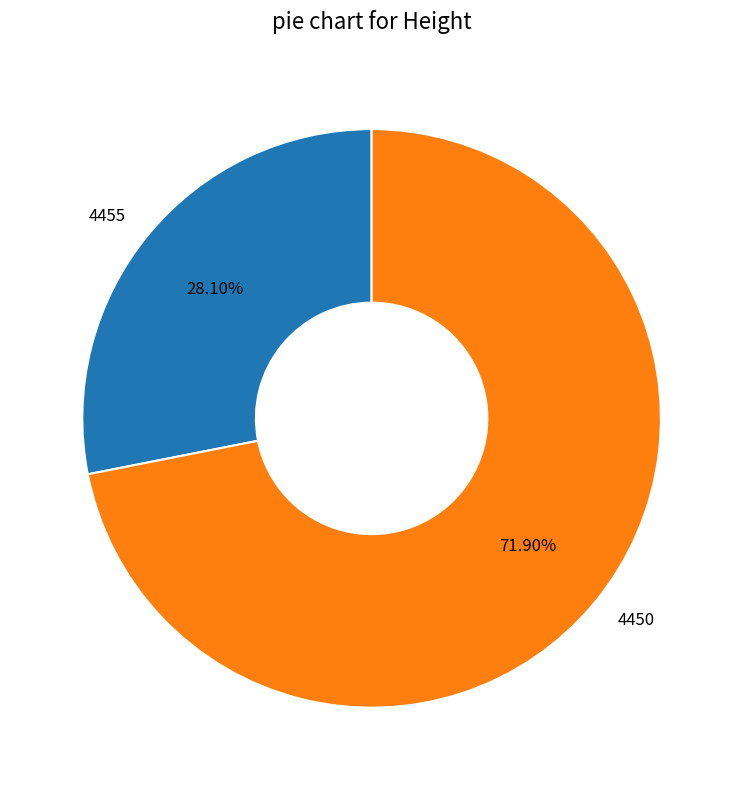

Which slice represents more than half of the pie?

4450